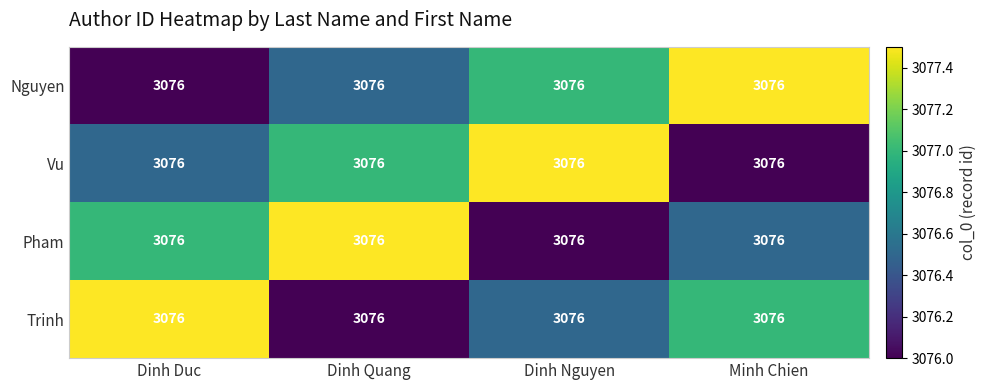

List the series in order of their peak value, highest first.

Nguyen, Vu, Pham, Trinh